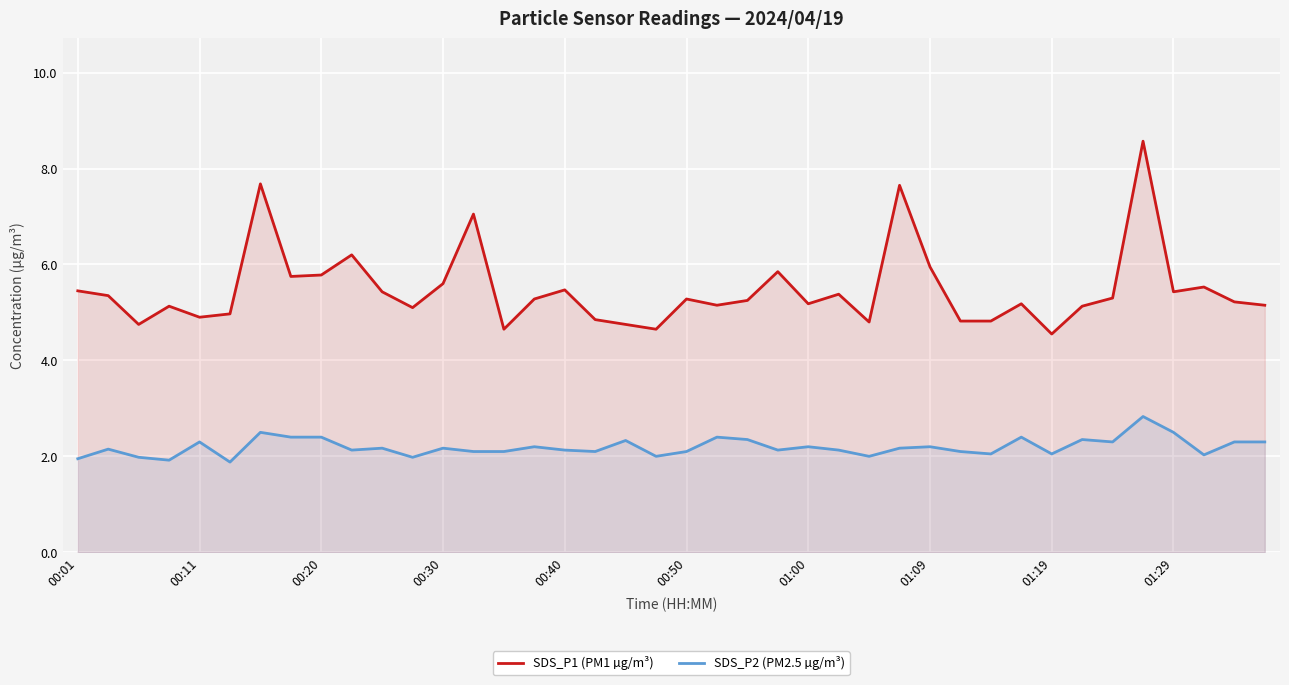

How many data points does each series have?

40